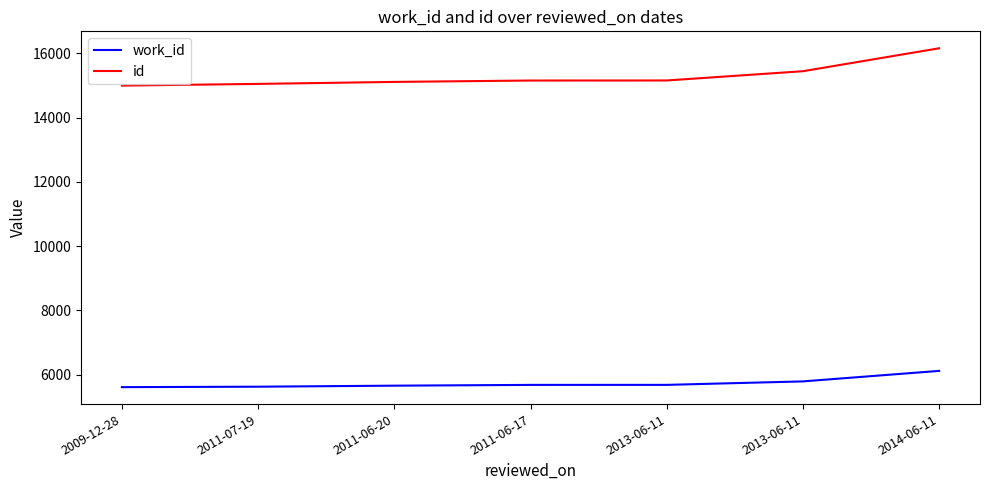

At which category does the chart reach its peak across all series?

2014-06-11